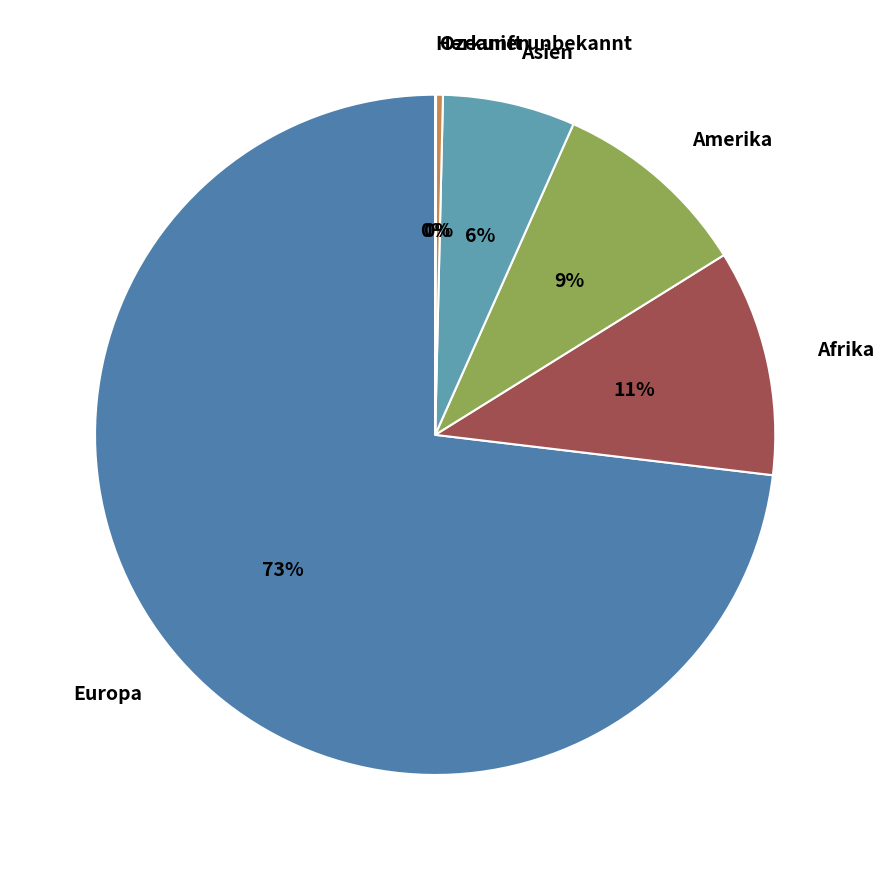

To the nearest percent, what is the average slice percentage?

17%